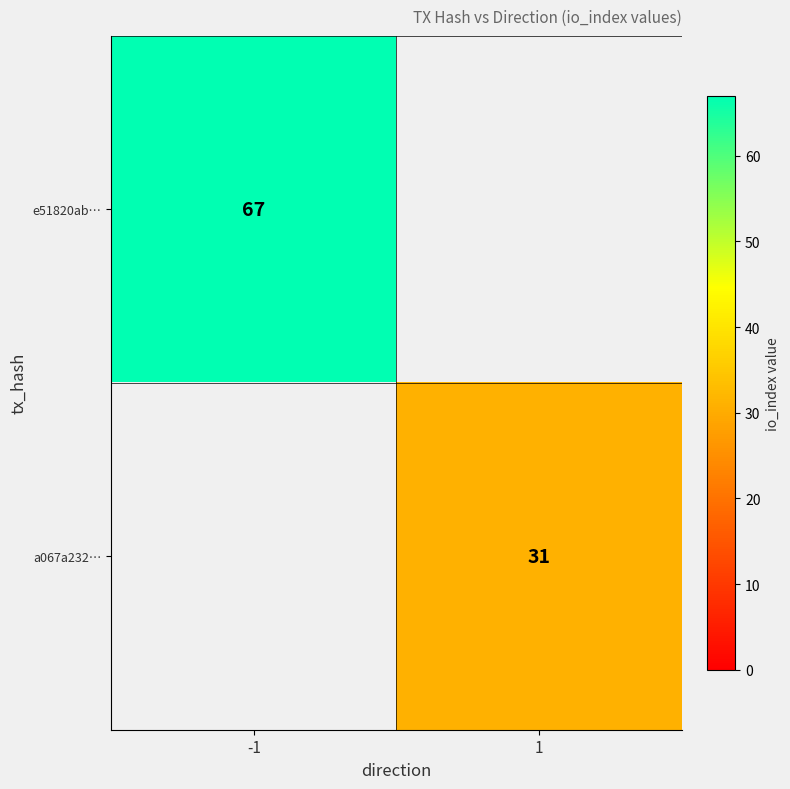

The value of a067a232… at 1 is 31. True or false?

True